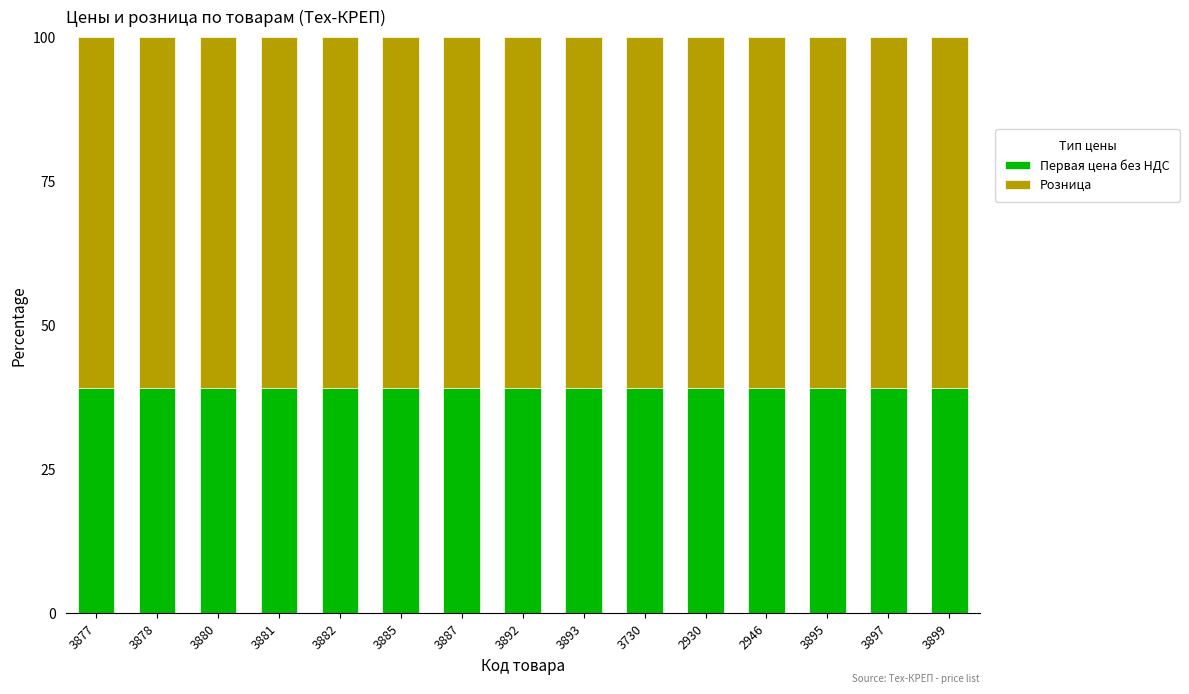

What is the value of the Первая цена без НДС bar at the 6th from the left?

39.1